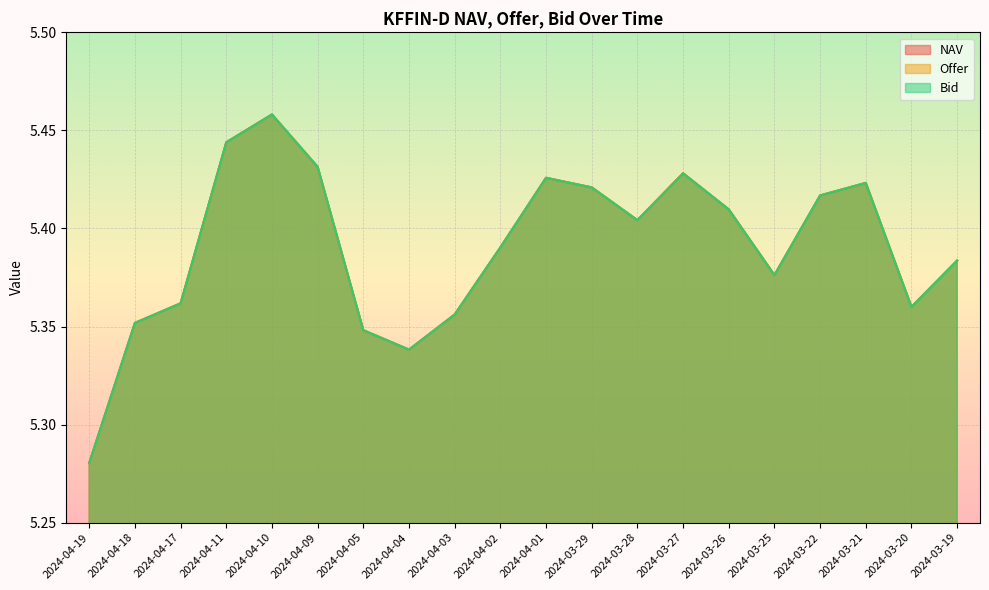

At which label does Bid reach its minimum?

2024-04-19